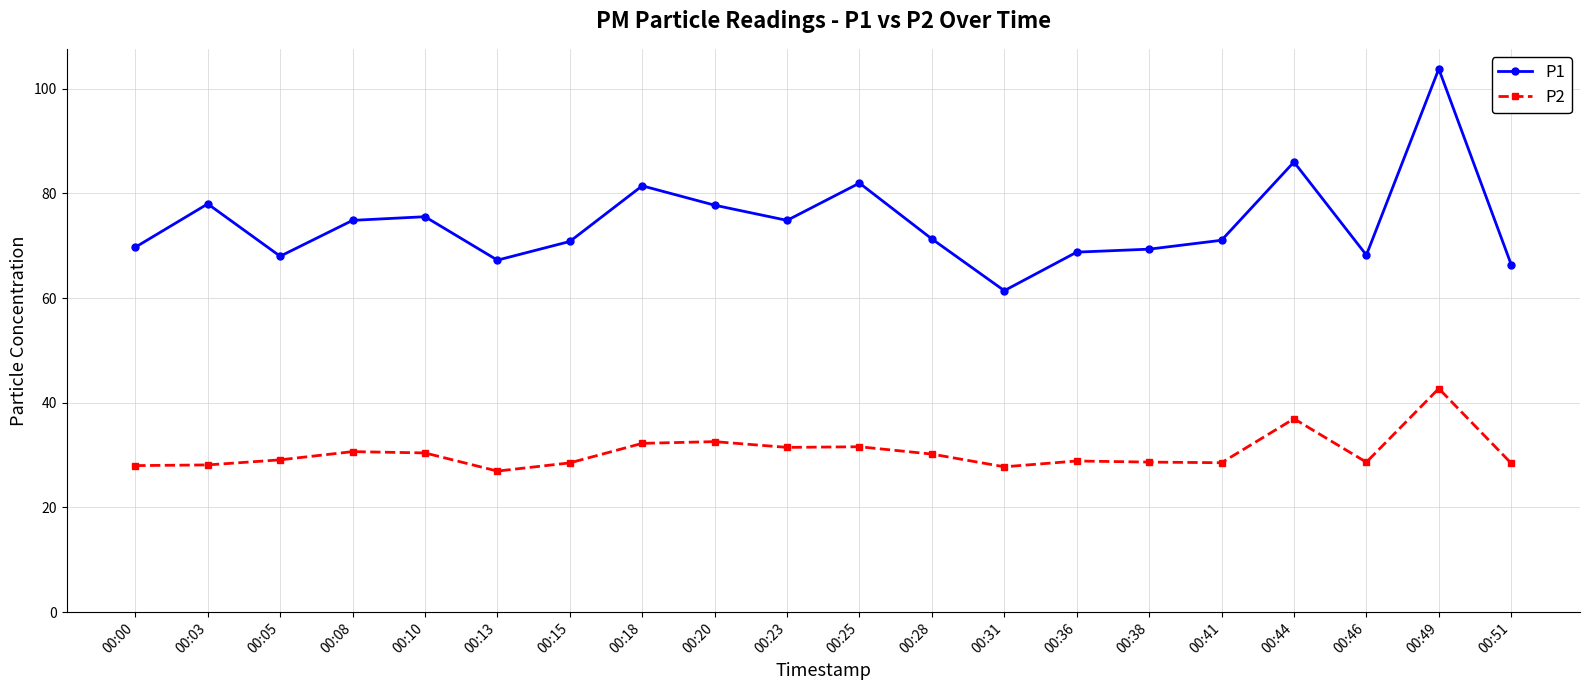

Which label corresponds to the largest value in the chart?

00:49